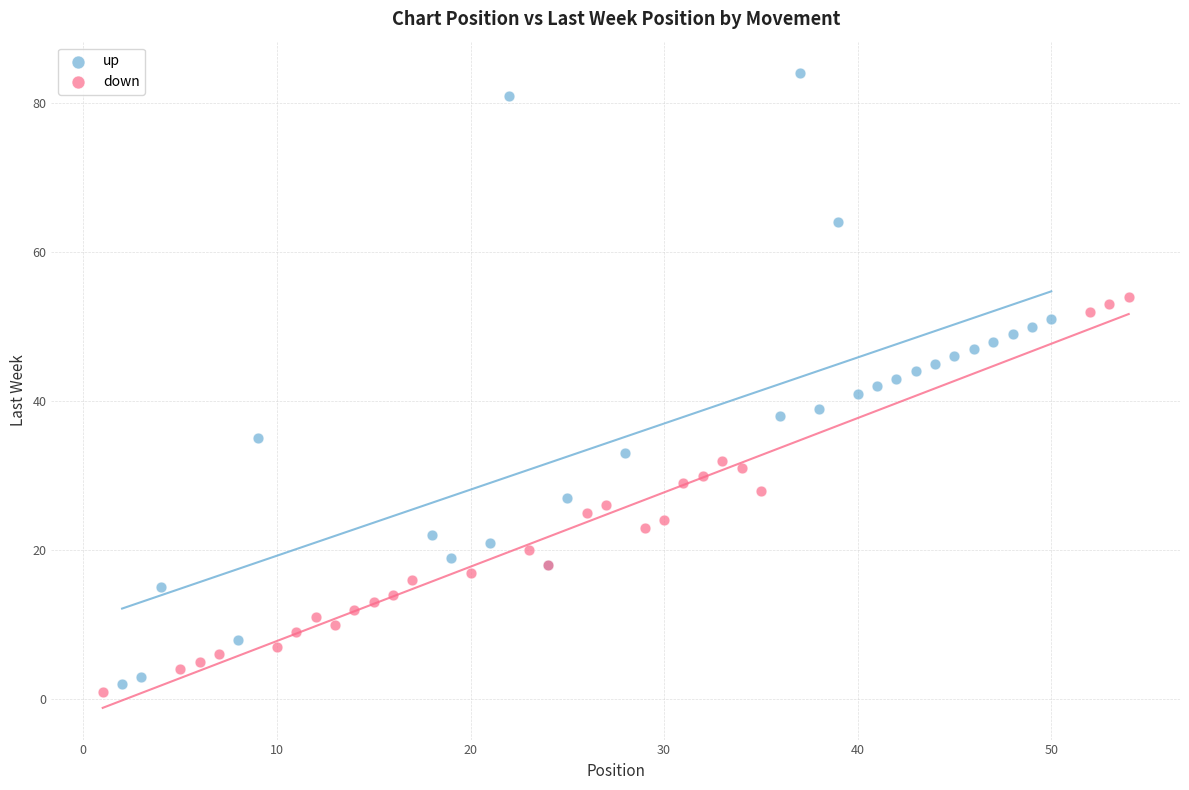

Which series has the largest Y range (max minus min)?

up